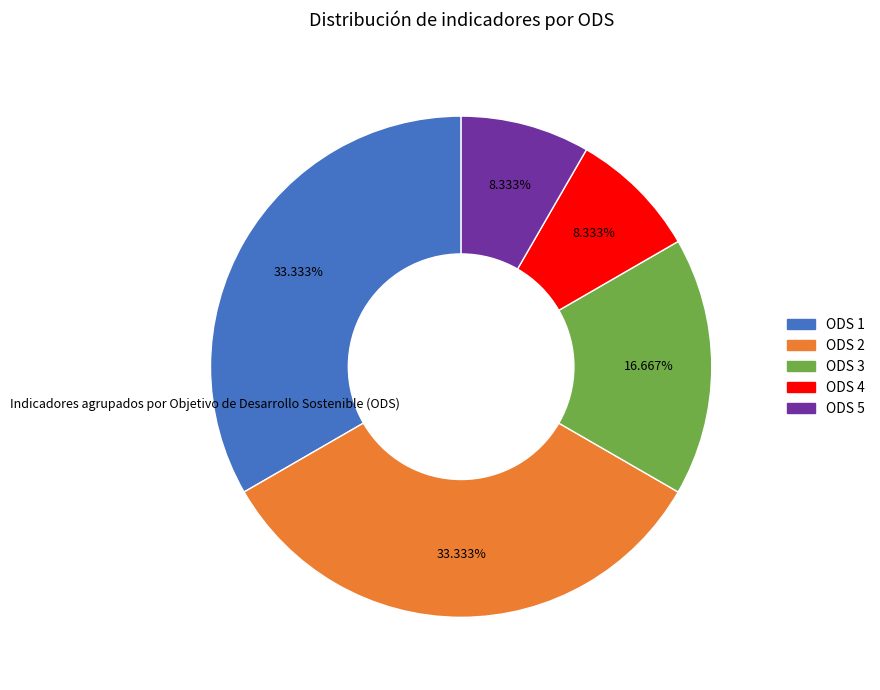

Count the number of slices in the pie.

5